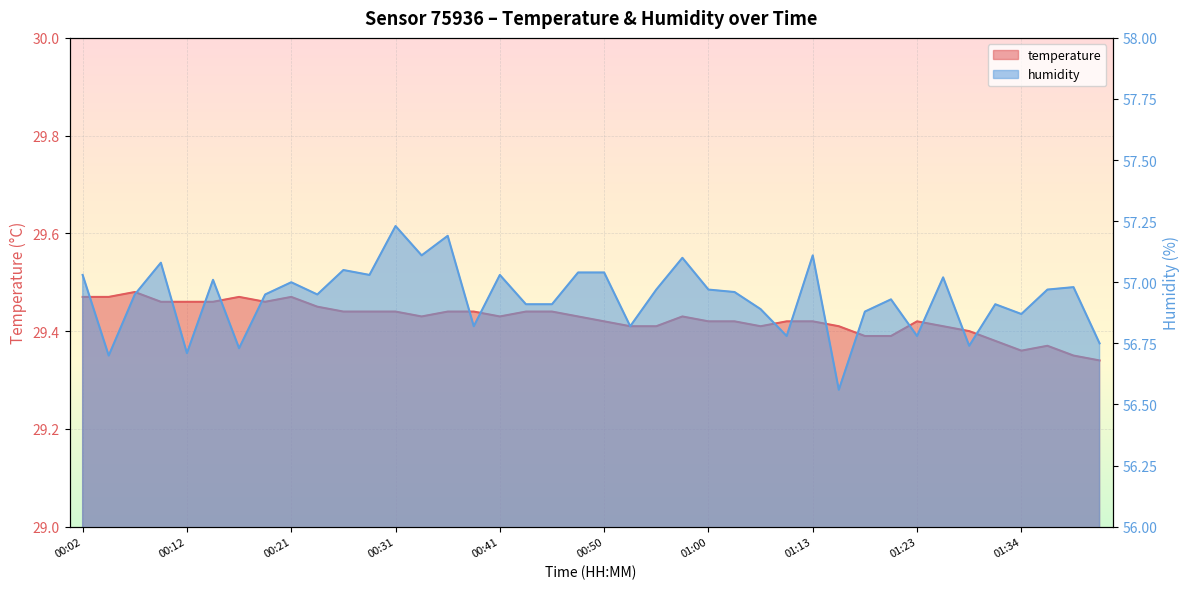

List the labels in order of temperature value, smallest first.

01:41, 01:39, 01:34, 01:36, 01:31, 01:18, 01:21, 01:29, 00:53, 00:55, 01:05, 01:16, 01:26, 00:50, 01:00, 01:03, 01:08, 01:13, 01:23, 00:33, 00:41, 00:48, 00:58, 00:26, 00:29, 00:31, 00:36, 00:38, 00:43, 00:46, 00:24, 00:09, 00:12, 00:14, 00:19, 00:02, 00:04, 00:16, 00:21, 00:07